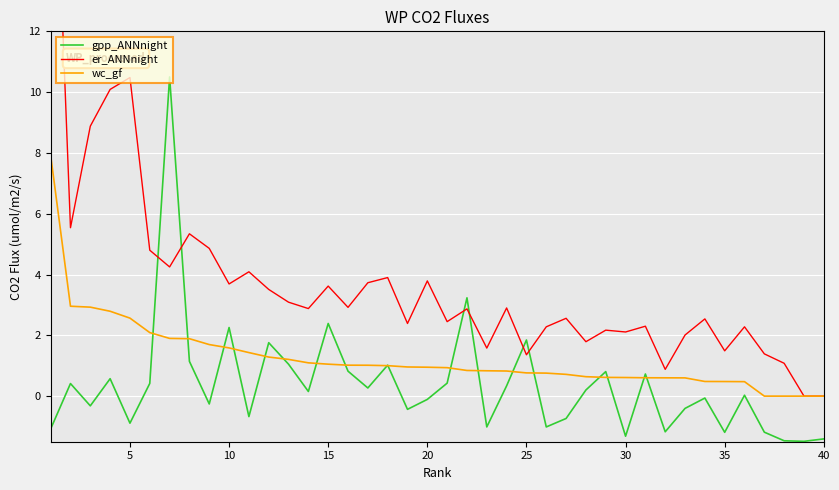

Does the chart display data point markers on the line(s)?

No